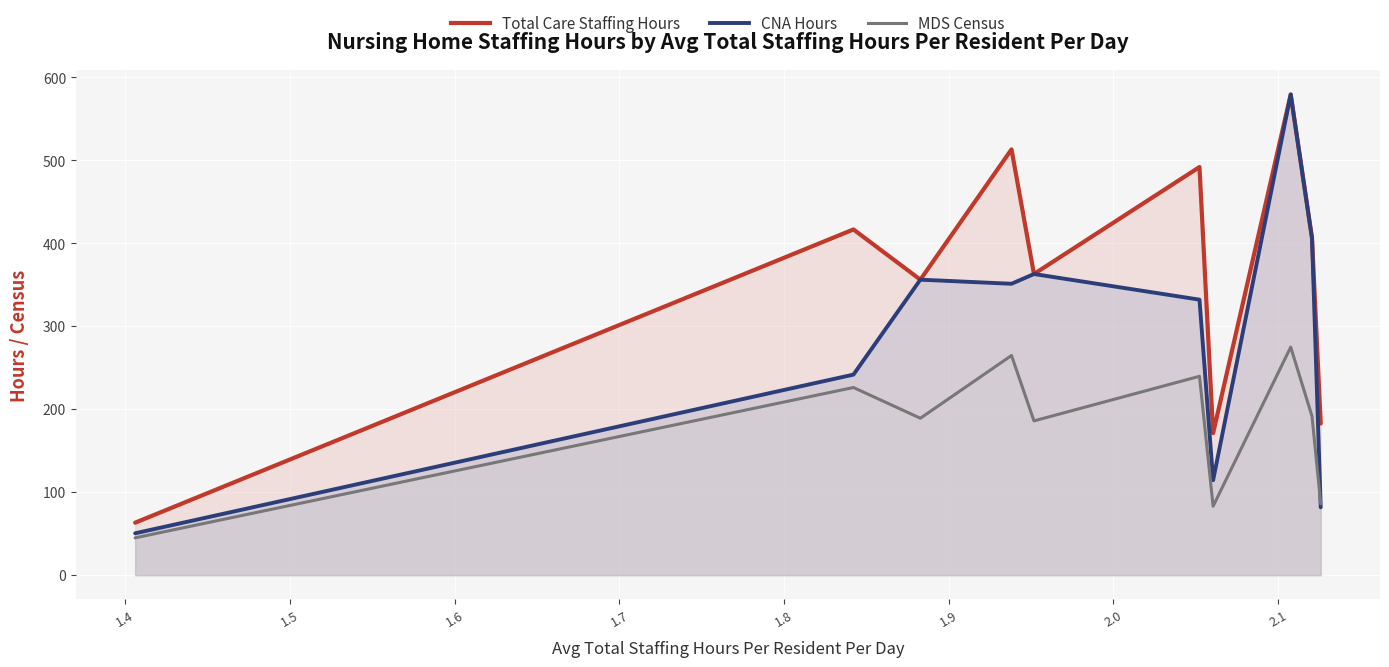

How many lines are shown in the chart?

3